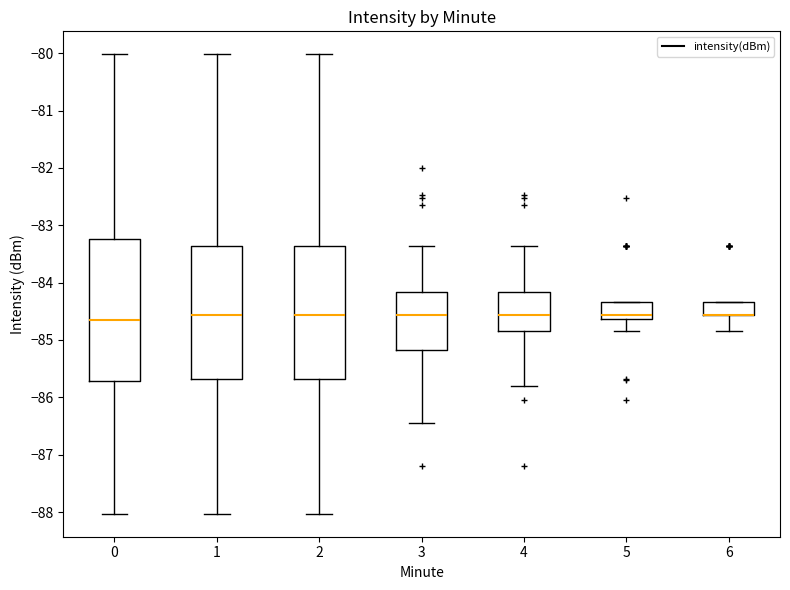

Which box is the tallest, from its lower edge to its upper edge?

0